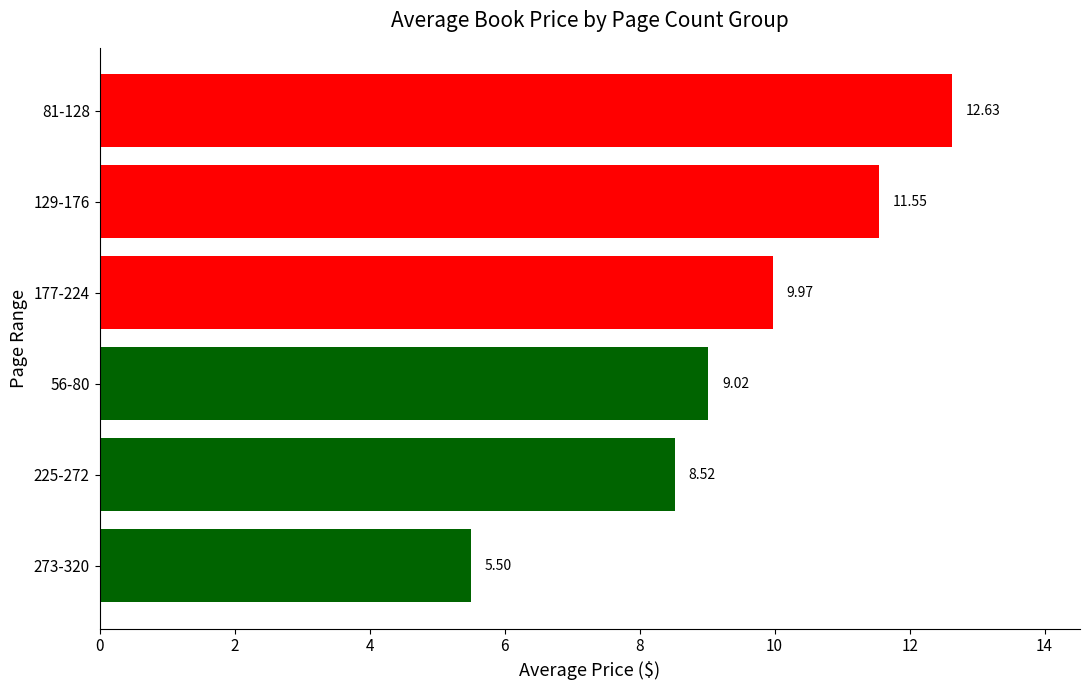

Approximately how many times larger is the value at 81-128 compared to 273-320?

2.3